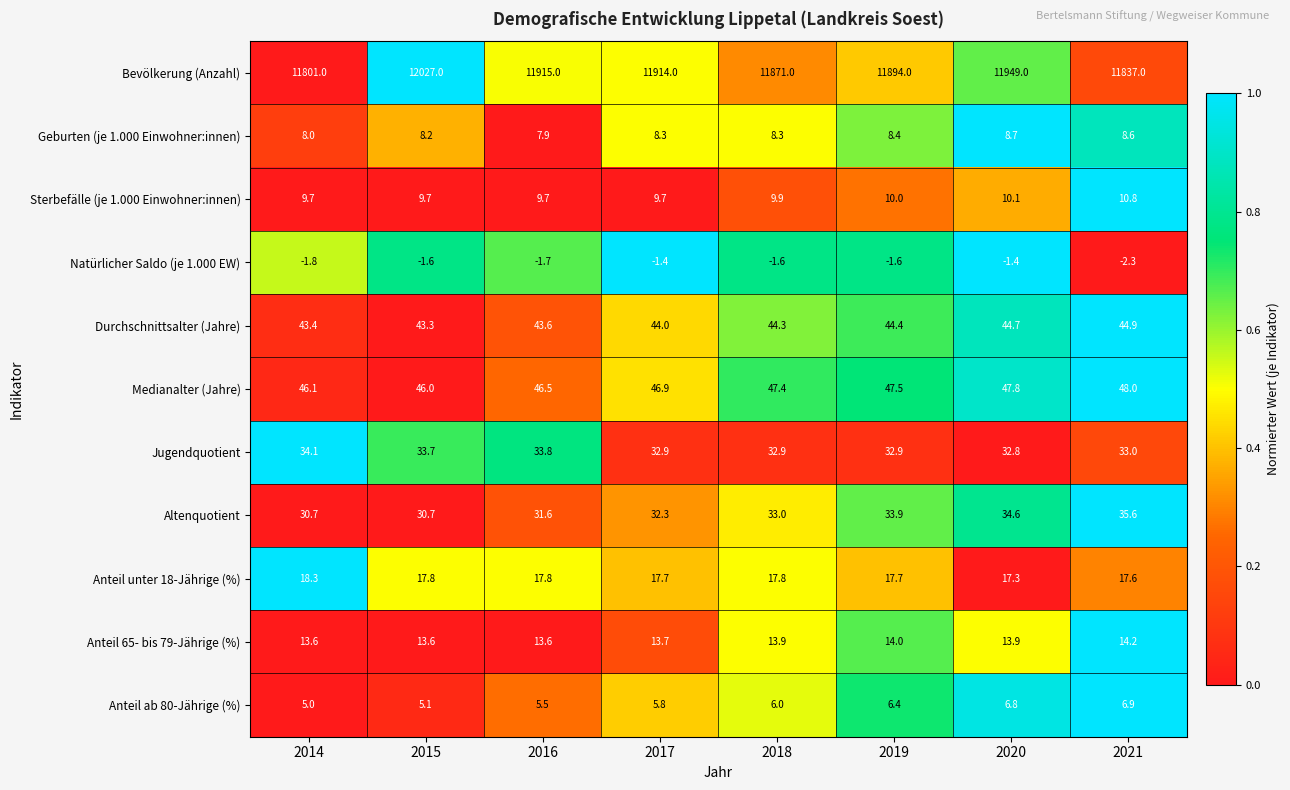

What is the difference between the Altenquotient values at 2015 and 2021?

4.9